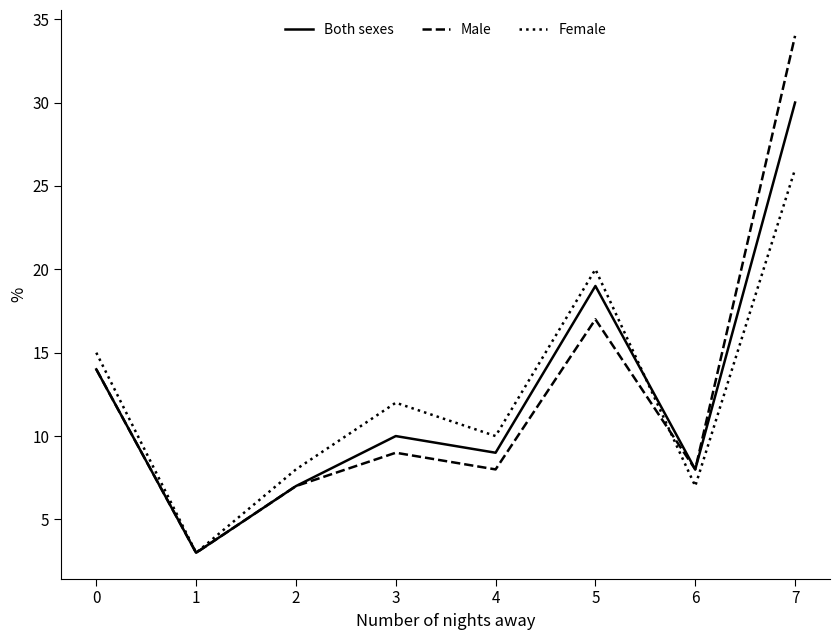

What is the difference between the highest and lowest values at 7?

8